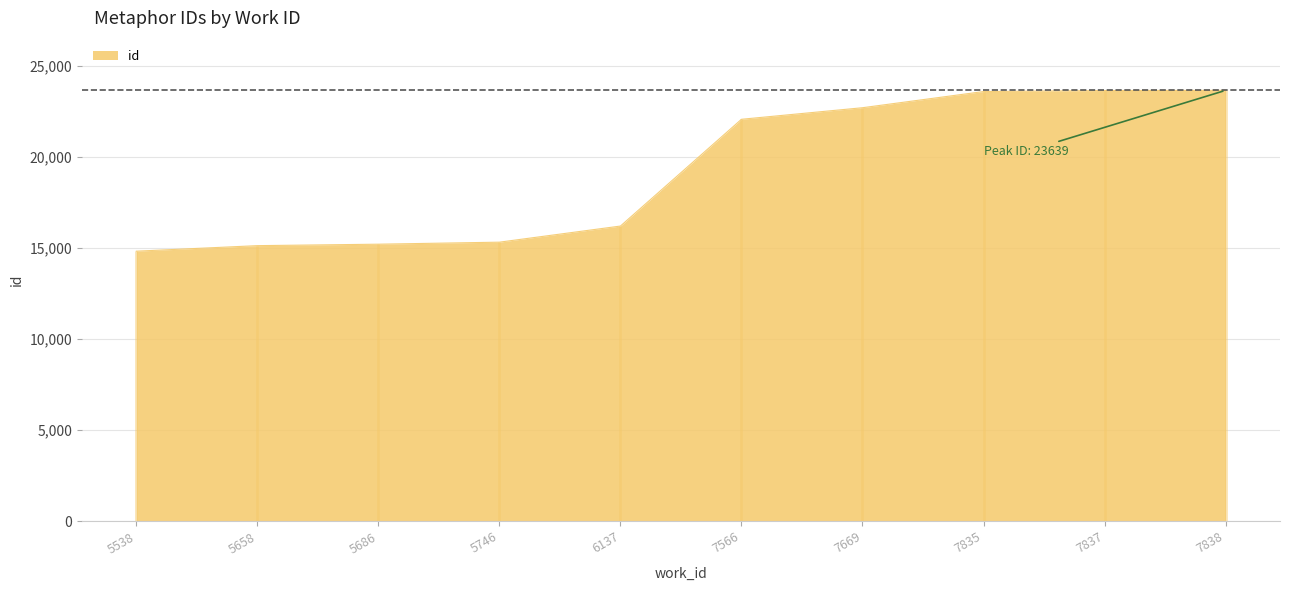

Reading left to right, what are all the values shown in this chart?

14810	15114	15194	15305	16190	22052	22687	23575	23631	23639